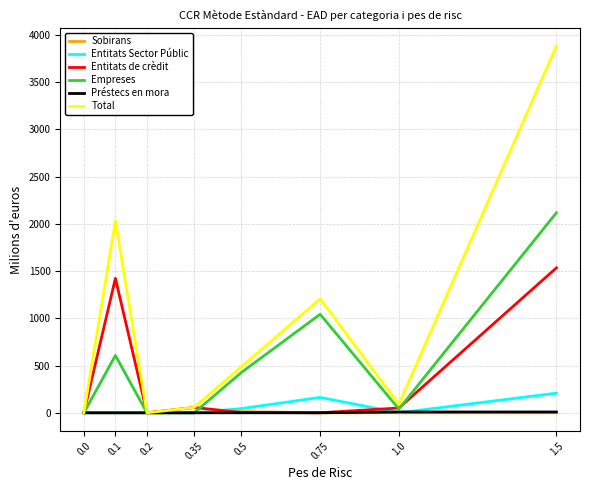

Which series changed the most between 0.1 and 0.2?

Total